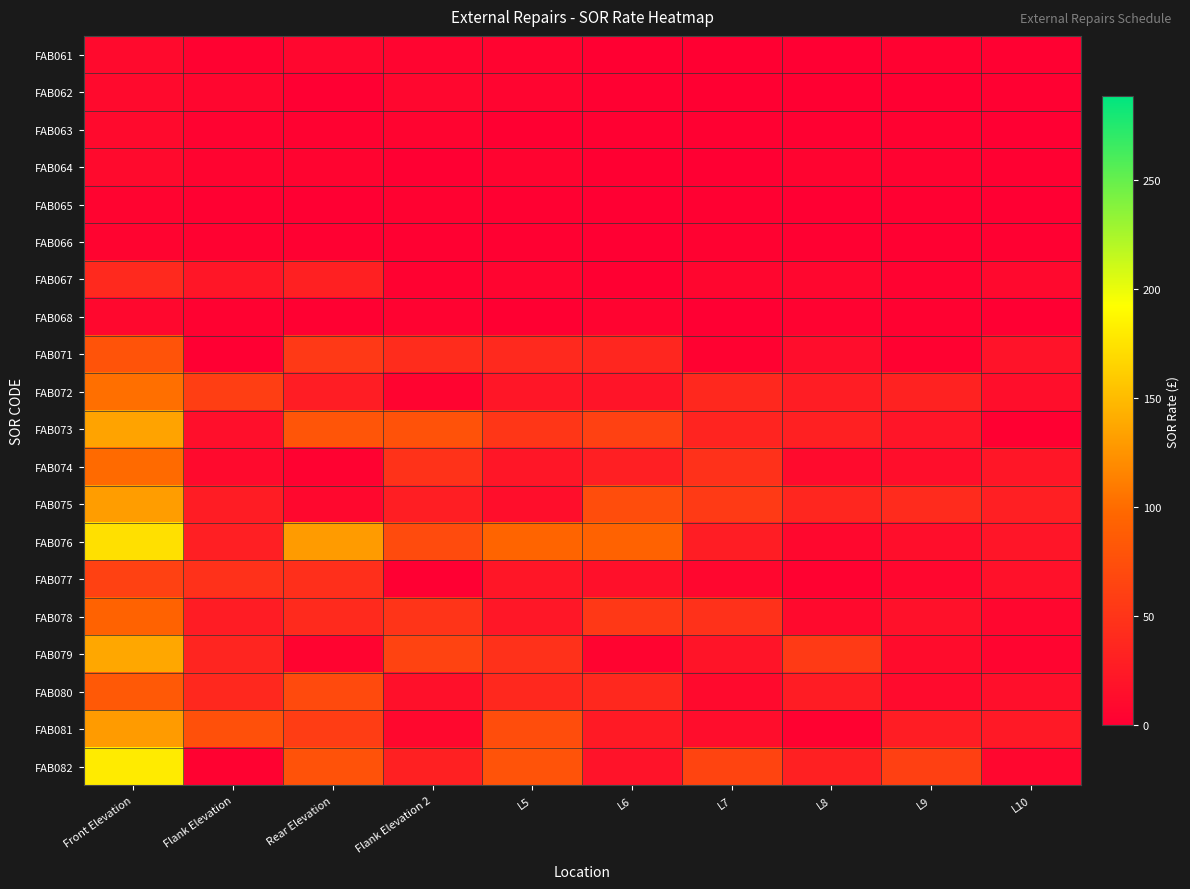

What is the spread (max minus min) of values at Rear Elevation?

129.7